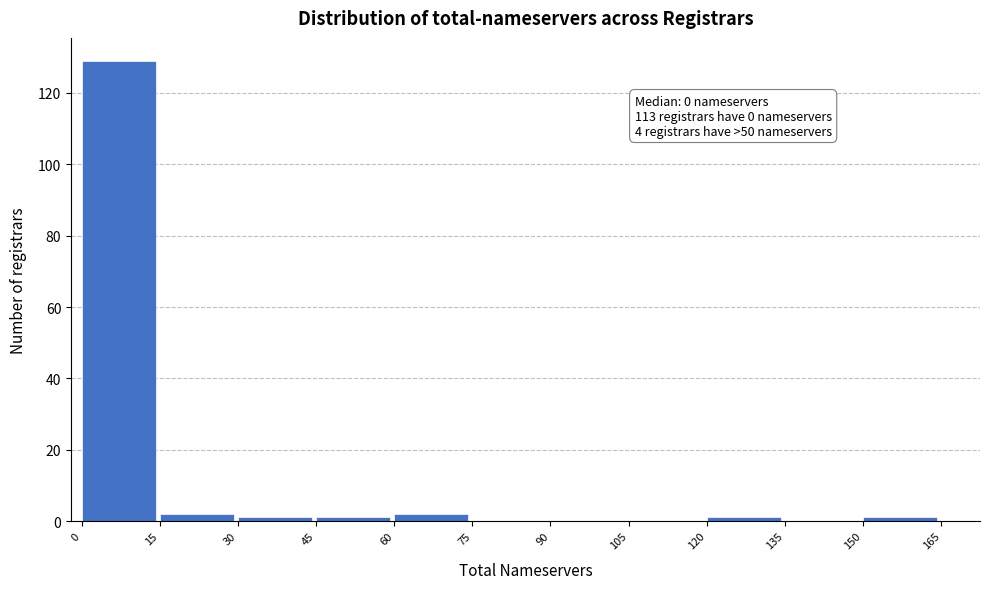

Over which range of the x-axis is the bar tallest?

0 to 15